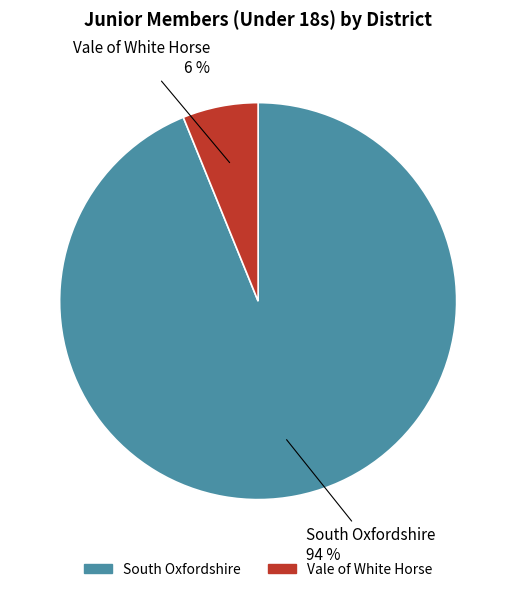

Does Vale of White Horse account for over 50% of the chart?

No